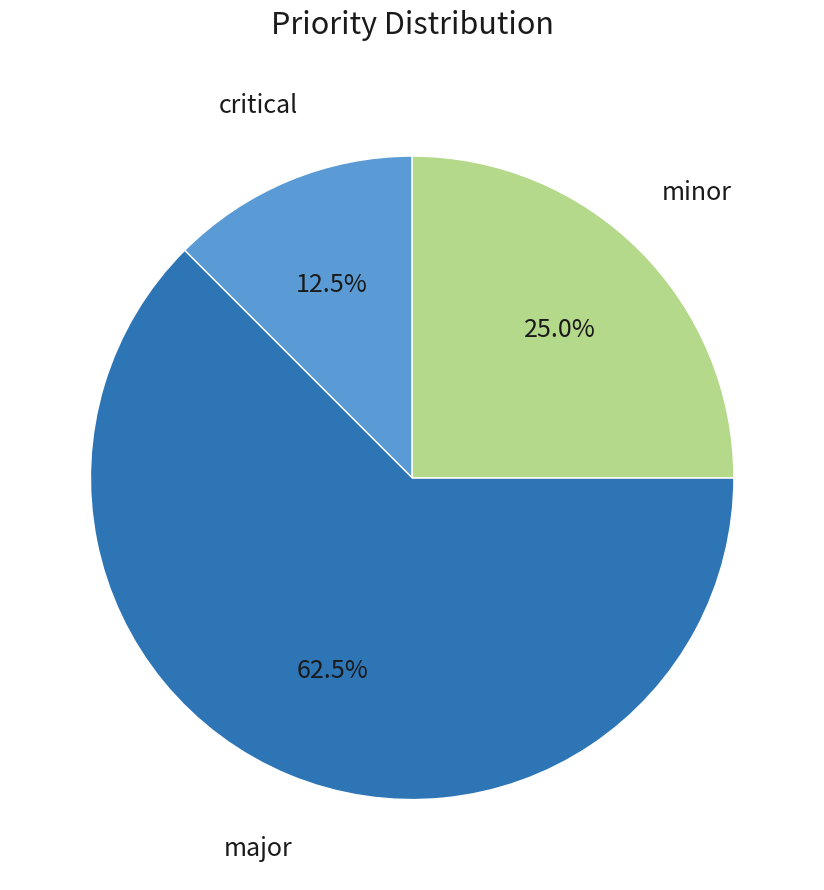

Is there any slice that represents more than half of the pie?

Yes